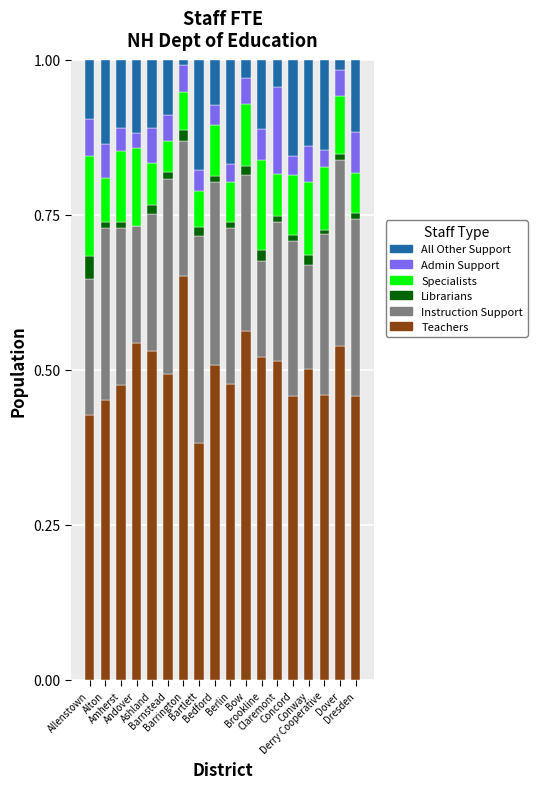

What are all the series names shown in the legend?

All Other Support, Admin Support, Specialists, Librarians, Instruction Support, Teachers